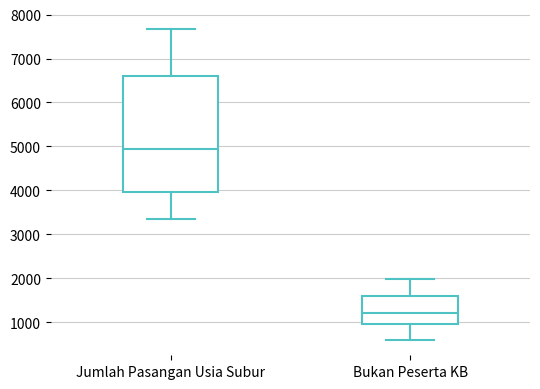

Reading left to right, read every box against the y-axis: the position of its median line, the range the box covers, and the ends of its whiskers. The values are not printed on the chart, so give them approximately, as read against the axis.

Jumlah Pasangan Usia Subur: median 4900, box 4000 to 6600, whiskers 3400 to 7700
Bukan Peserta KB: median 1200, box 1000 to 1600, whiskers 600 to 2000